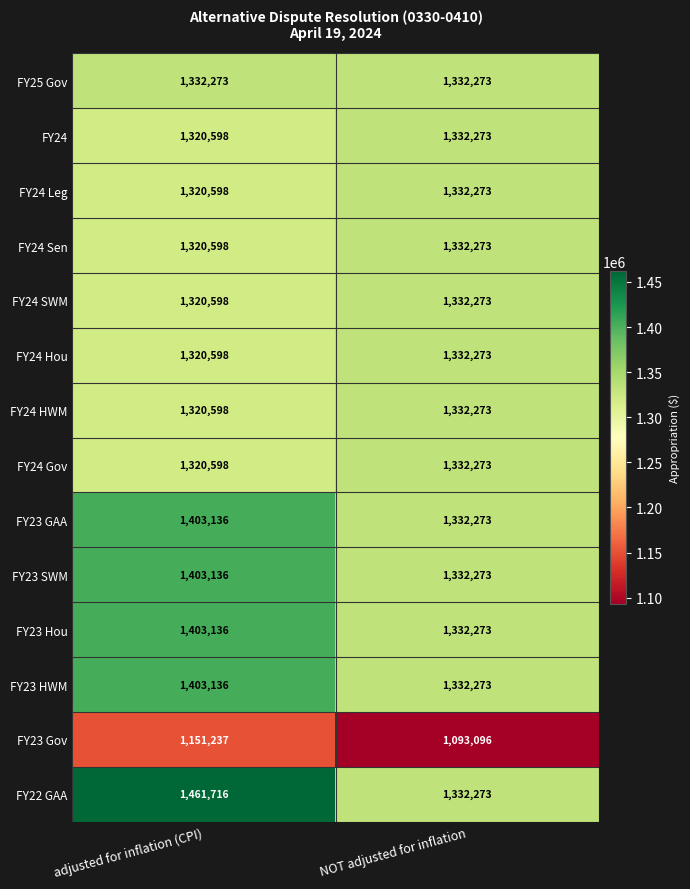

Which series has the largest total across all categories?

FY22 GAA